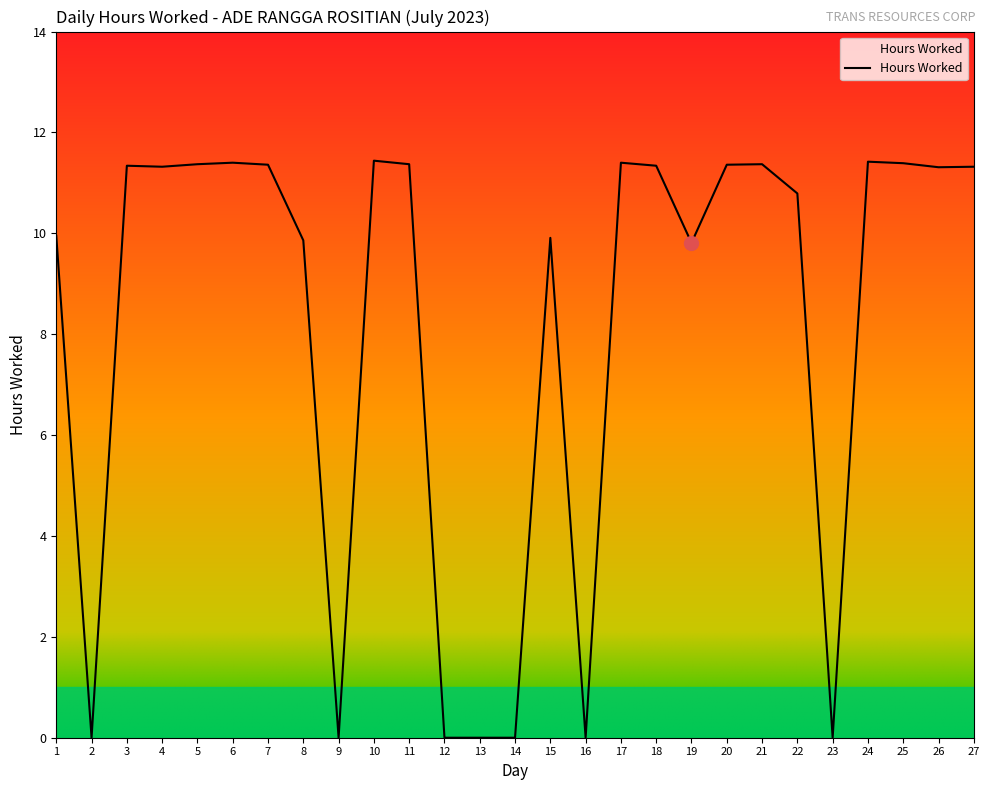

What is the average value?

8.2